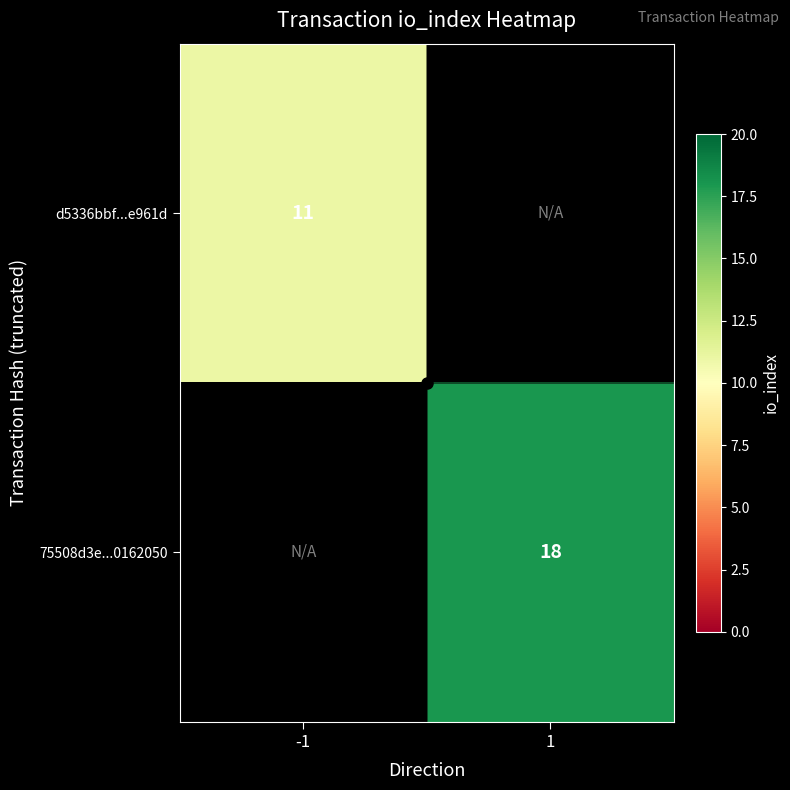

How many distinct data groups are displayed?

2